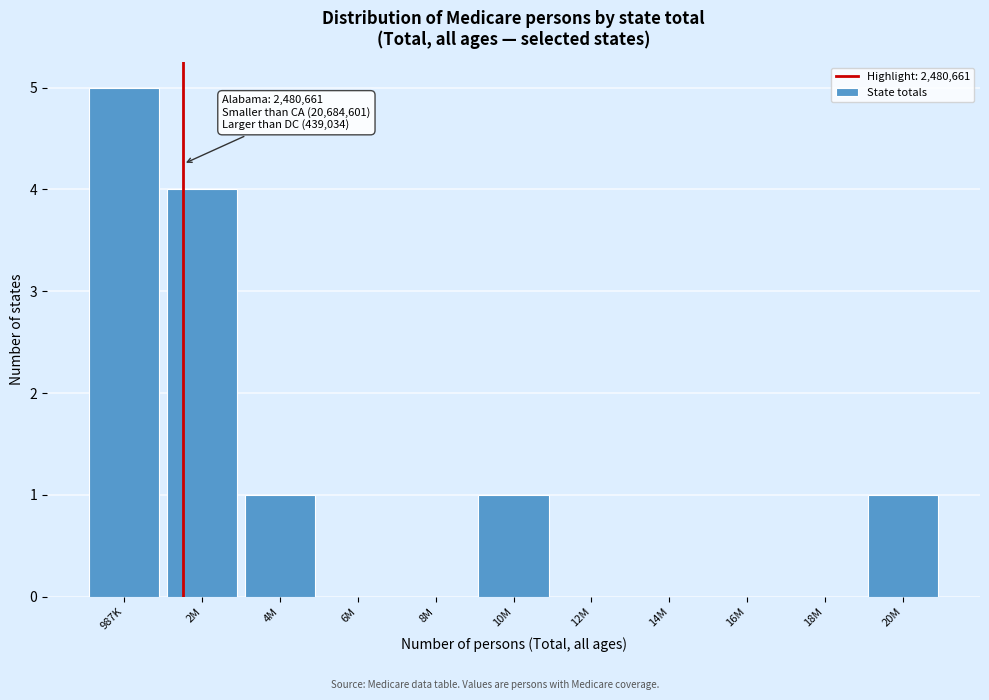

Reading left to right, extract all data points from this chart.

987K=5	2M=4	4M=1	6M=0	8M=0	10M=1	12M=0	14M=0	16M=0	18M=0	20M=1